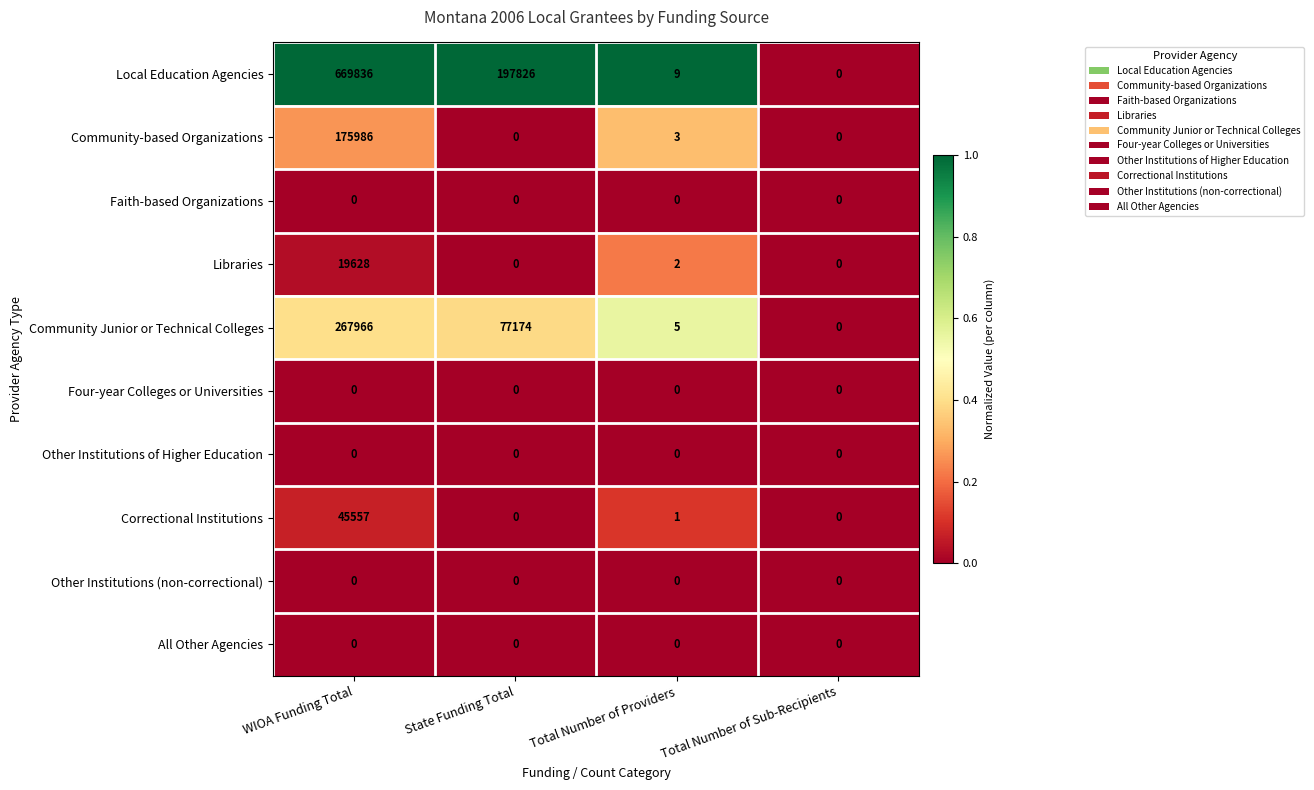

What is the difference between the Community-based Organizations values at Total Number of Providers and State Funding Total?

3